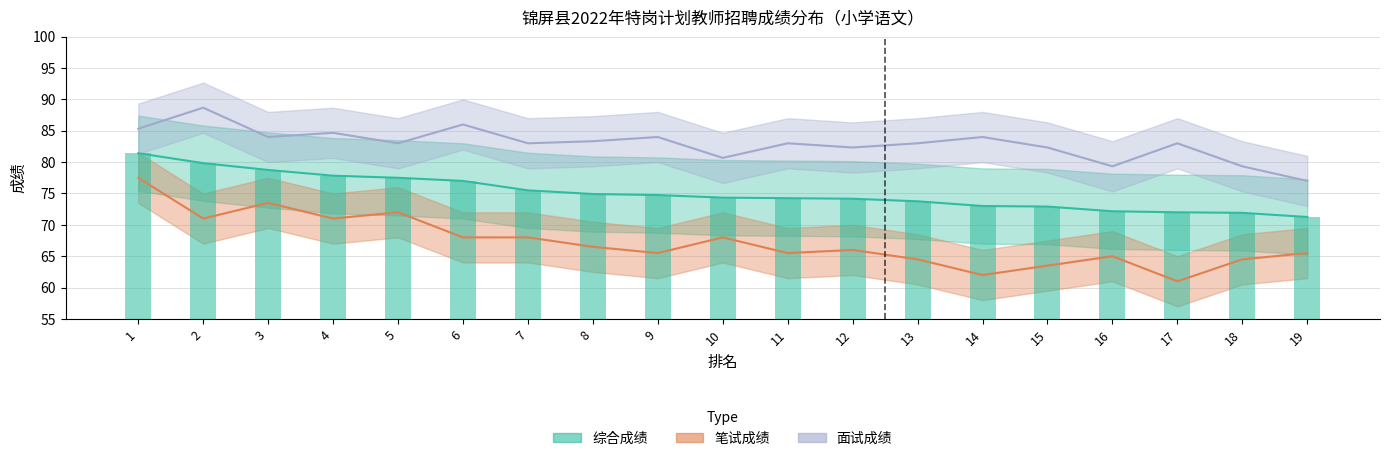

Where is 综合成绩 nearest to the value 76?

7